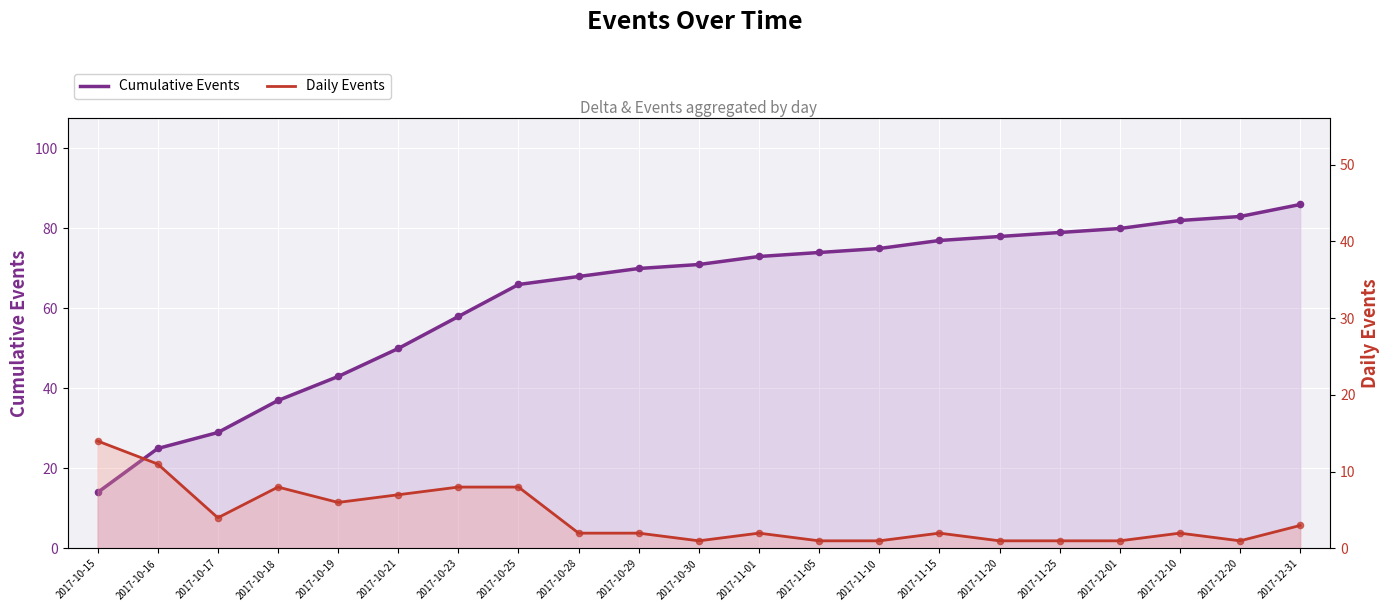

At how many categories does at least one series exceed 28?

19